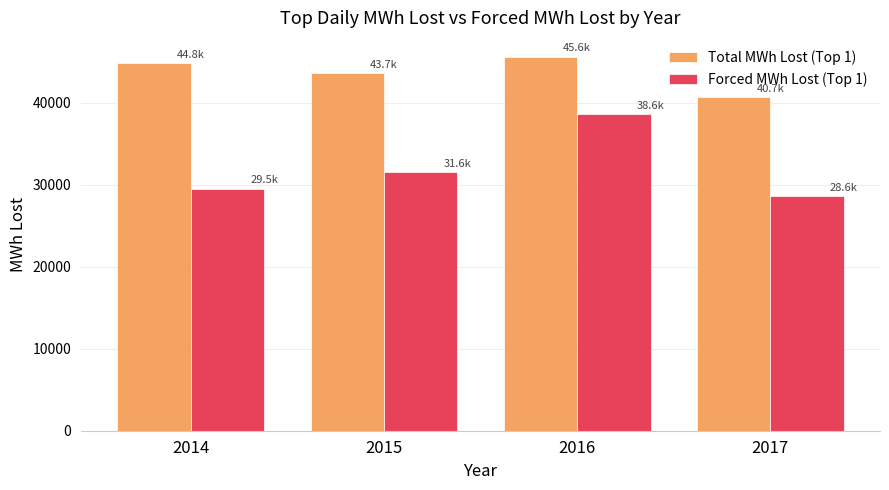

What is the difference between the maximum and minimum values in the Total MWh Lost (Top 1) series?

4987.8